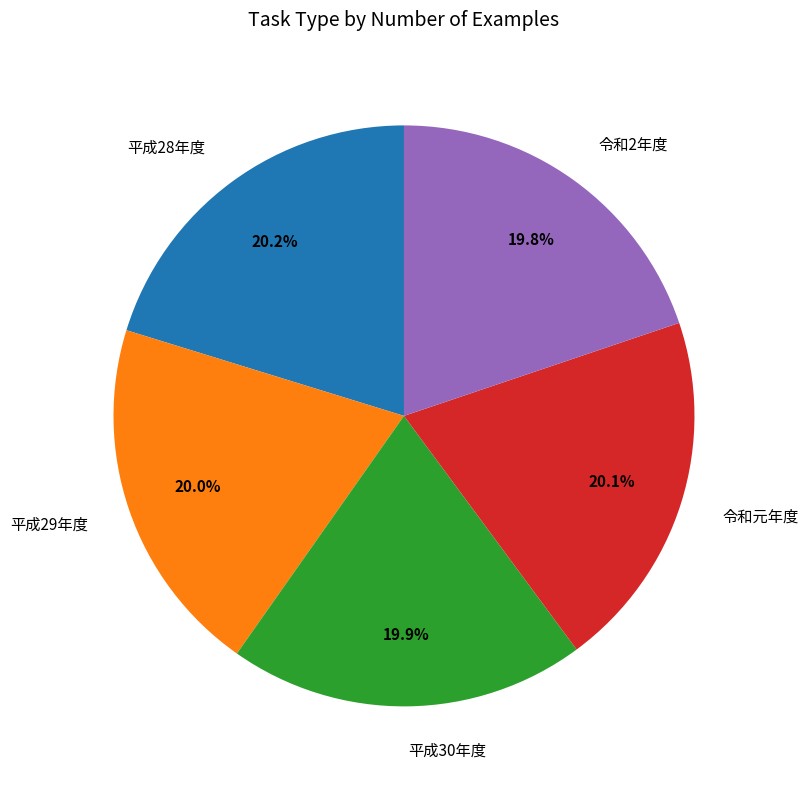

Combined, what portion of the pie is 平成30年度 and 平成28年度?

40.1%